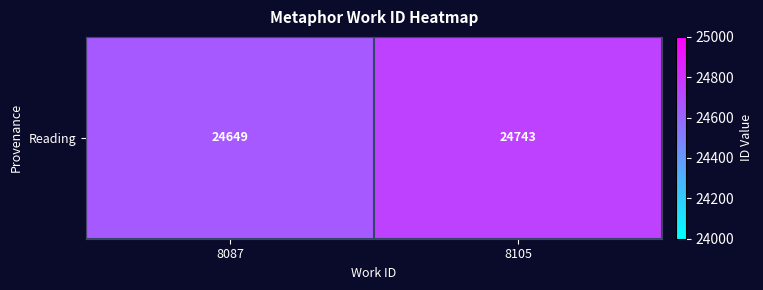

Rank the categories by value from highest to lowest.

8105, 8087